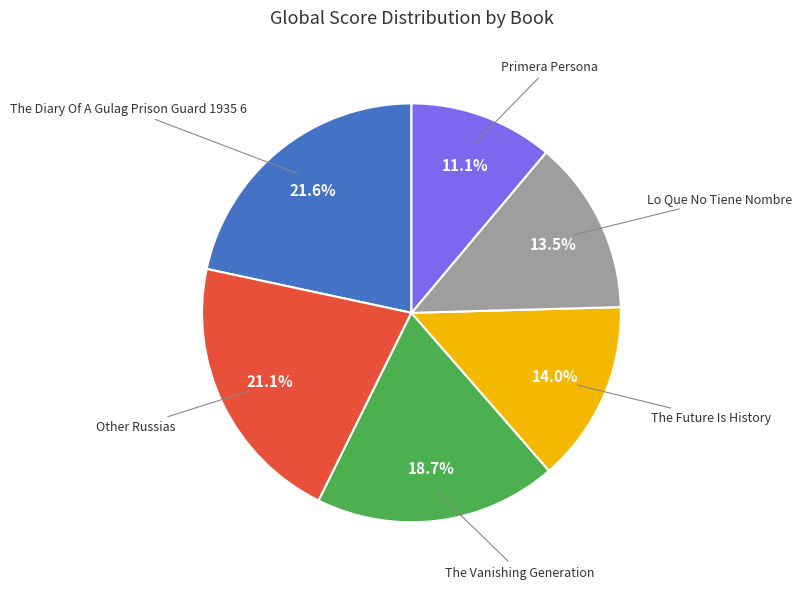

What portion of the pie excludes Other Russias?

78.9%